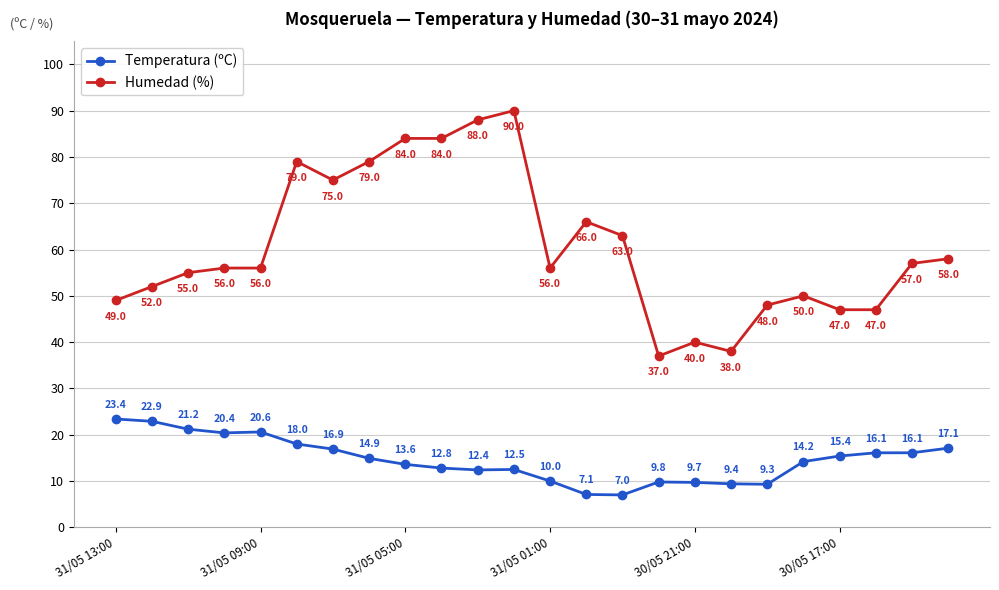

True or false: Temperatura (ºC) has more than 0 interior local peaks.

True